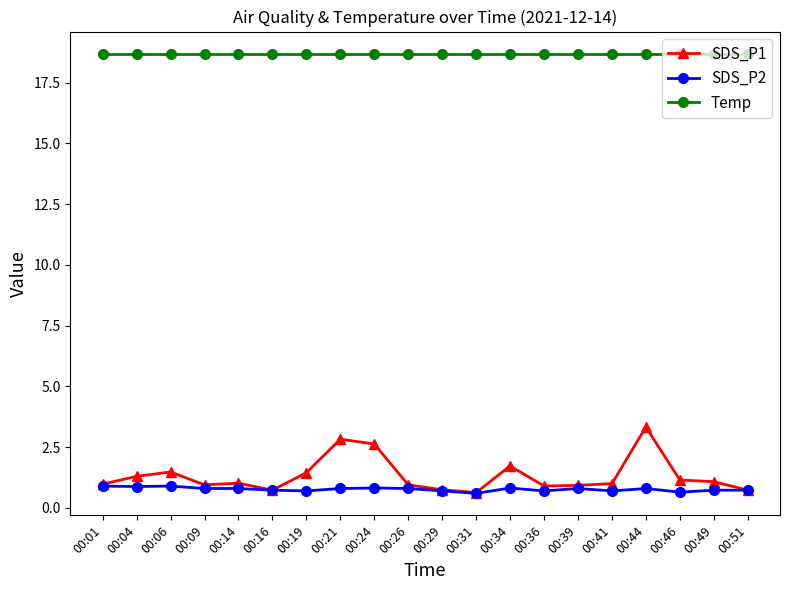

The Temp series shows 18.7 at 00:31. True or false?

True